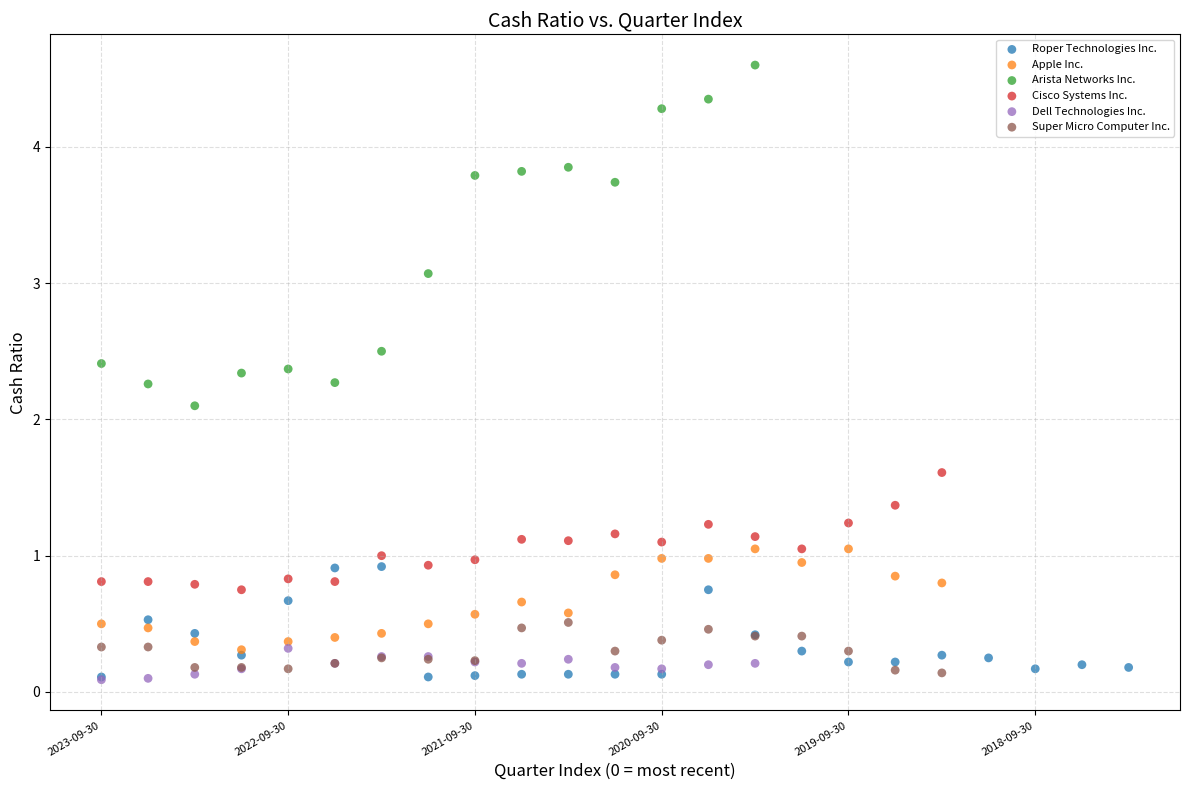

Which series reaches the maximum Y coordinate?

Arista Networks Inc.